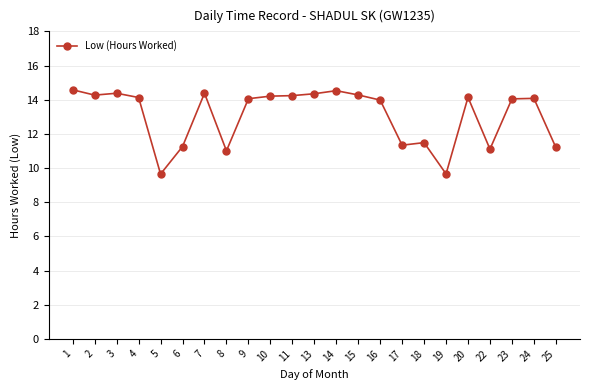

Approximately how many times larger is the value at 19 compared to 20?

0.7